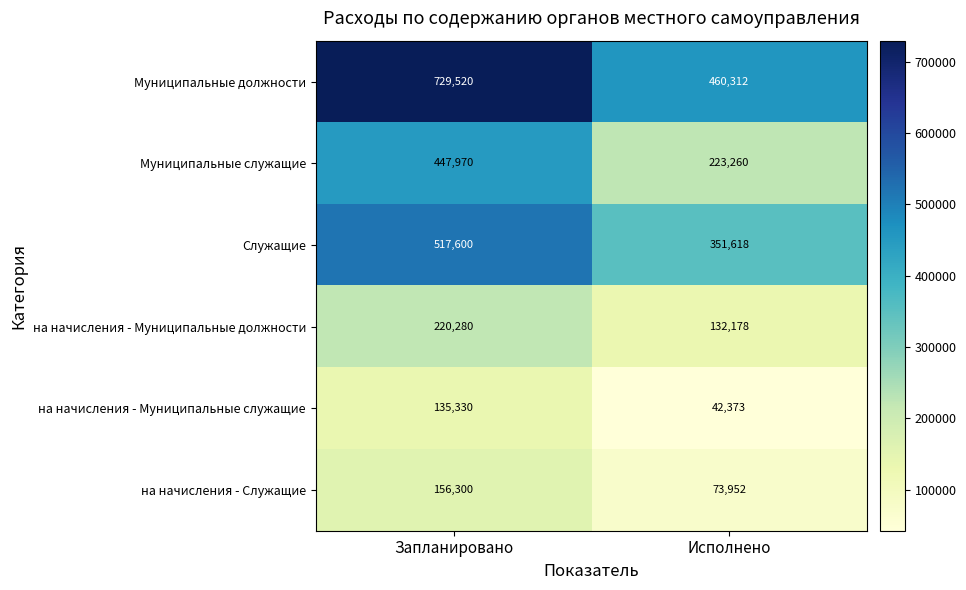

Reading left to right, what are all the values shown in this chart?

Муниципальные должности: 729520	460312
Муниципальные служащие: 447970	223260
Служащие: 517600	351618
на начисления - Муниципальные должности: 220280	132178
на начисления - Муниципальные служащие: 135330	42373
на начисления - Служащие: 156300	73952